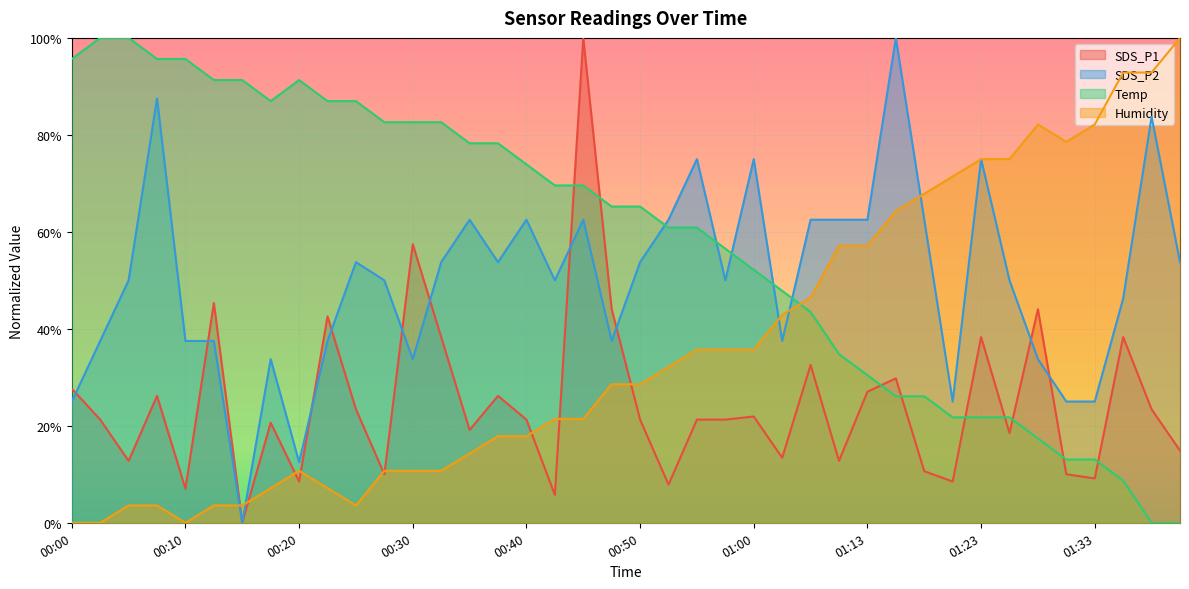

Rank the categories by Humidity value from highest to lowest.

01:50, 01:40, 01:47, 01:28, 01:33, 01:31, 01:23, 01:26, 01:21, 01:18, 01:16, 01:11, 01:13, 01:05, 01:03, 00:55, 00:58, 01:00, 00:53, 00:48, 00:50, 00:42, 00:45, 00:37, 00:40, 00:35, 00:20, 00:27, 00:30, 00:32, 00:17, 00:22, 00:05, 00:07, 00:12, 00:15, 00:25, 00:00, 00:02, 00:10